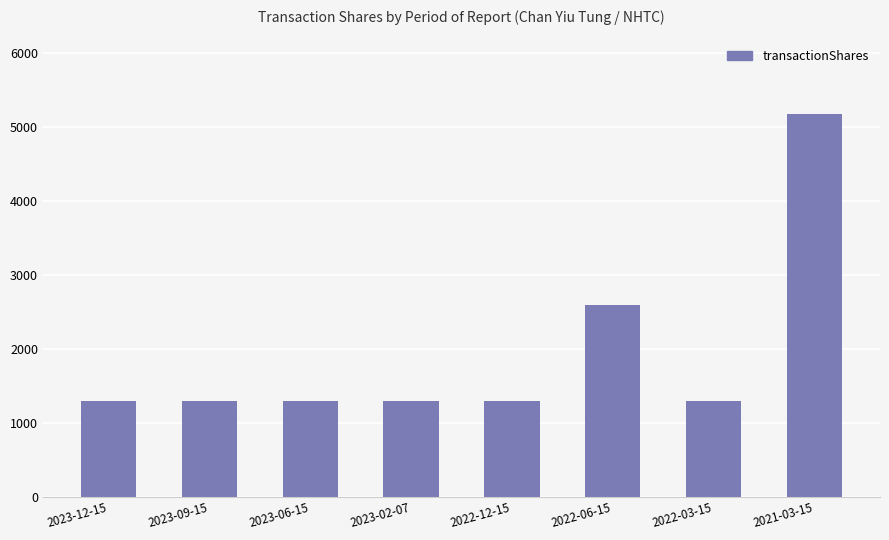

What is the sum of all values?

15554